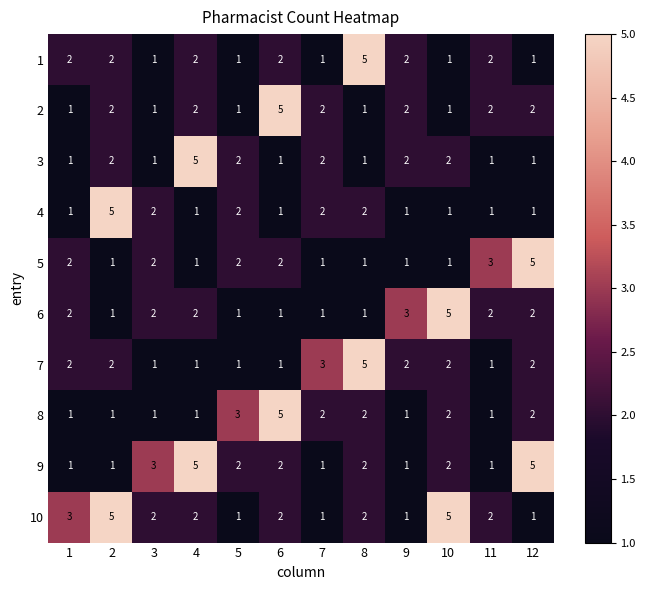

What is the difference between the maximum and minimum values in the 4 series?

4